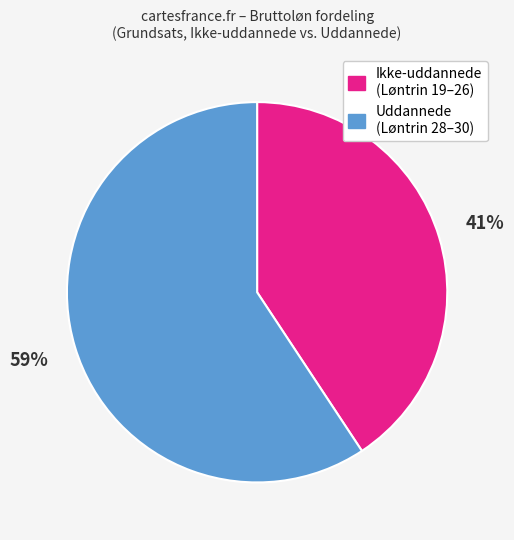

To the nearest percent, what is the average slice percentage?

50%